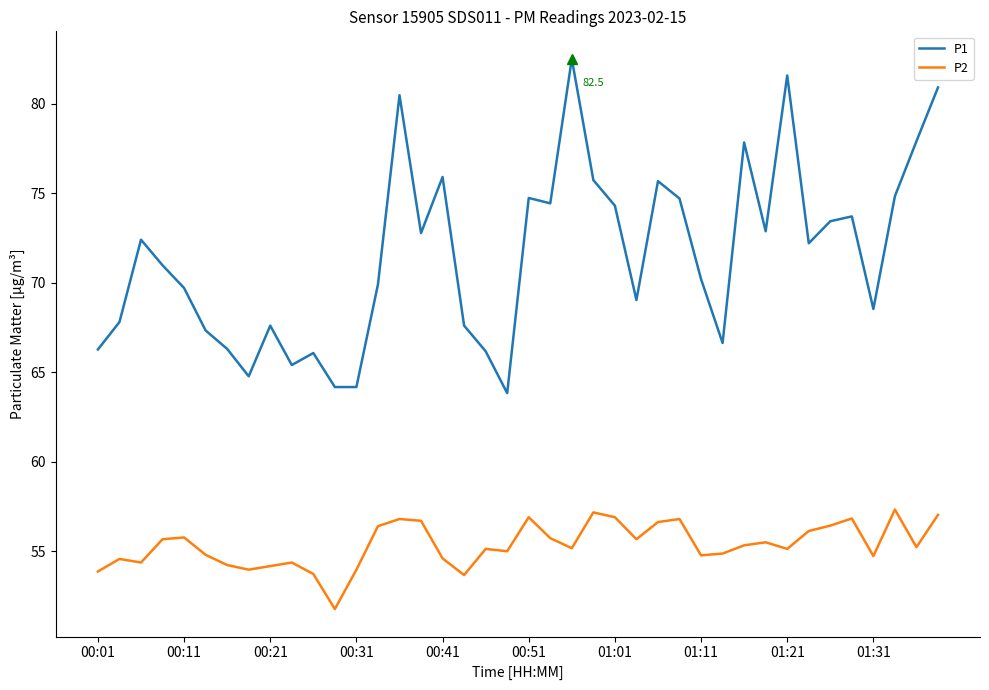

True or false: P1 and P2 cross at least once.

False